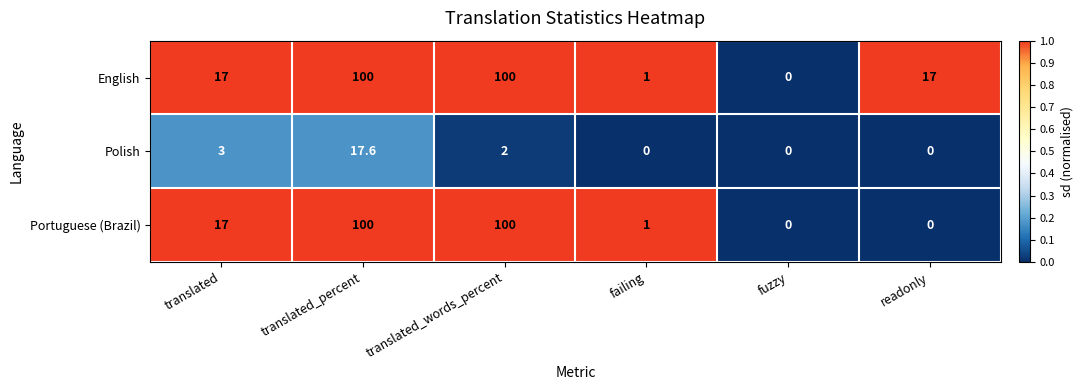

At which category is the sum across all series the highest?

translated_percent